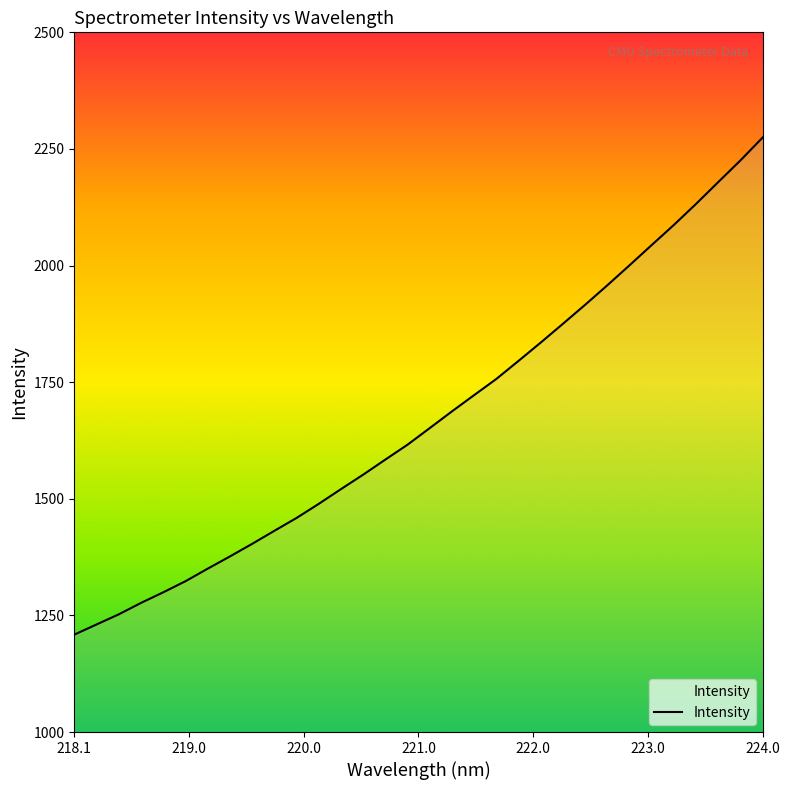

What is the smallest value displayed?

1208.8